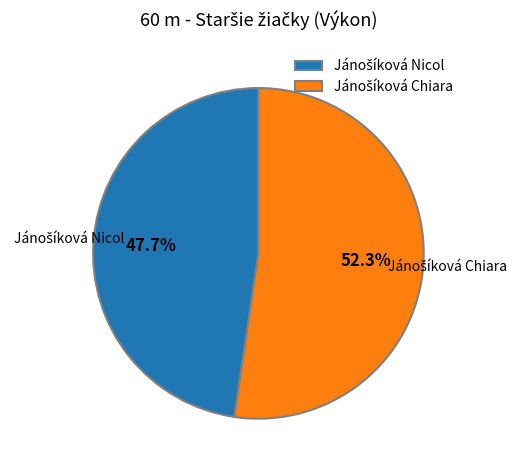

Does any single category account for the majority?

Yes